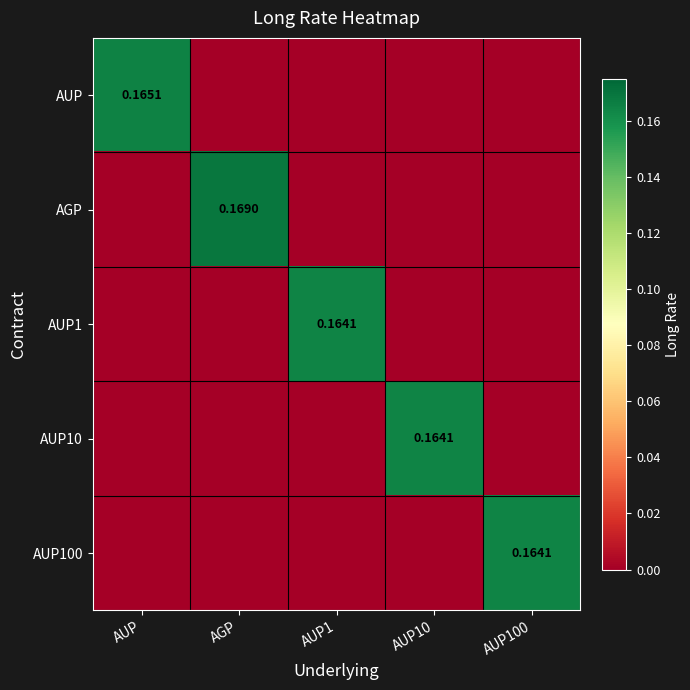

Which series has the widest spread of values?

AGP